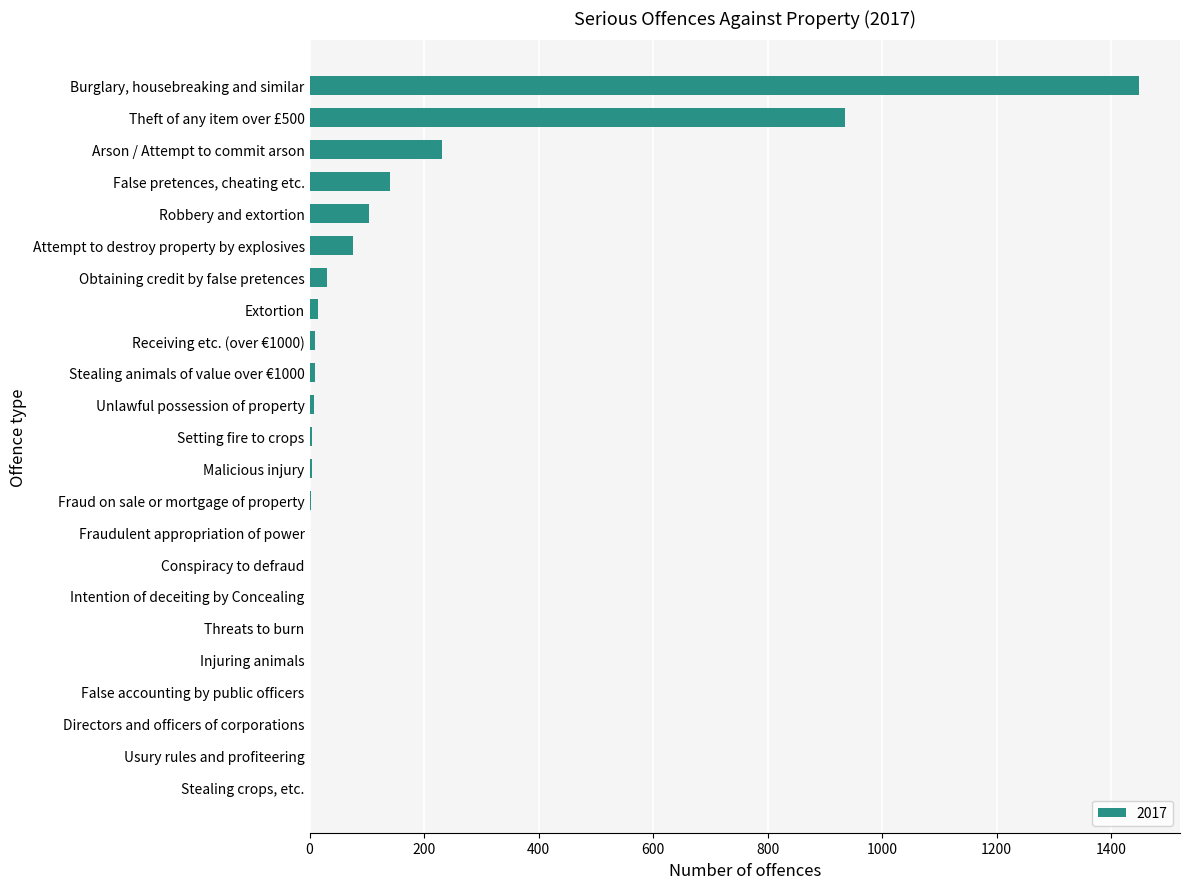

True or false: the data shows 0 at Threats to burn.

True